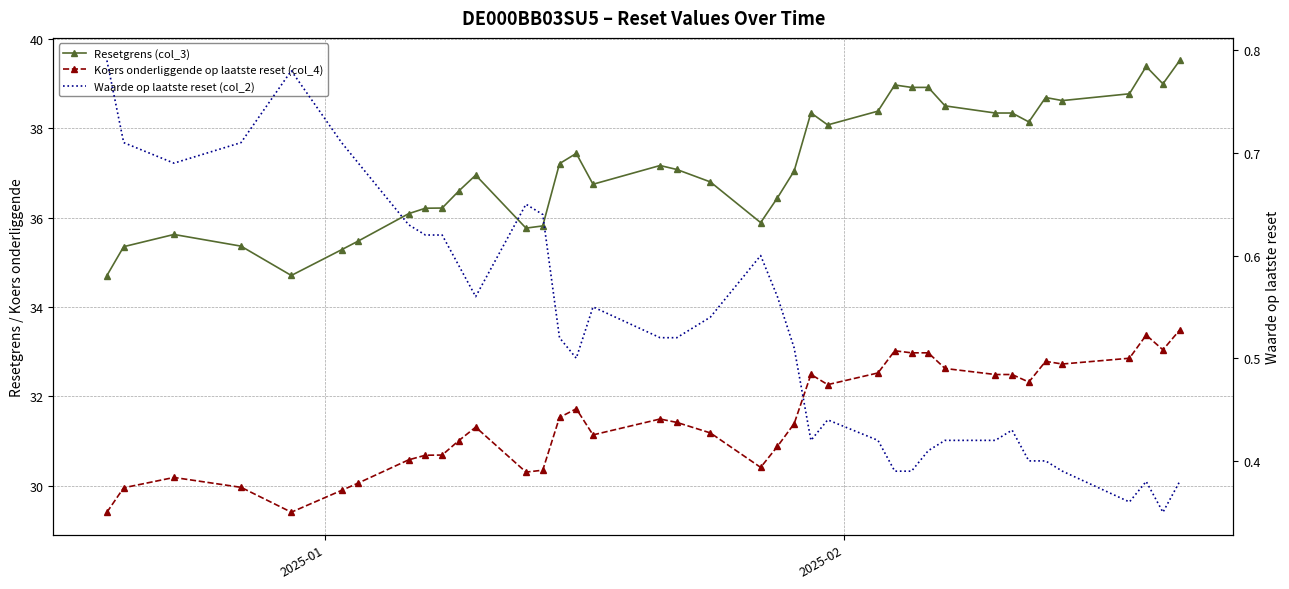

The value of Koers onderliggende op laatste reset (col_4) at 21 is 51.0. True or false?

False